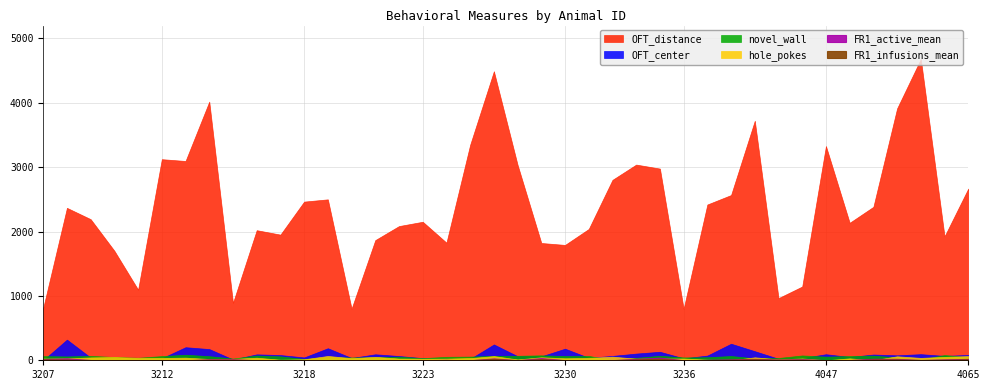

What is the difference between the maximum and minimum values in the OFT_distance series?

3879.0